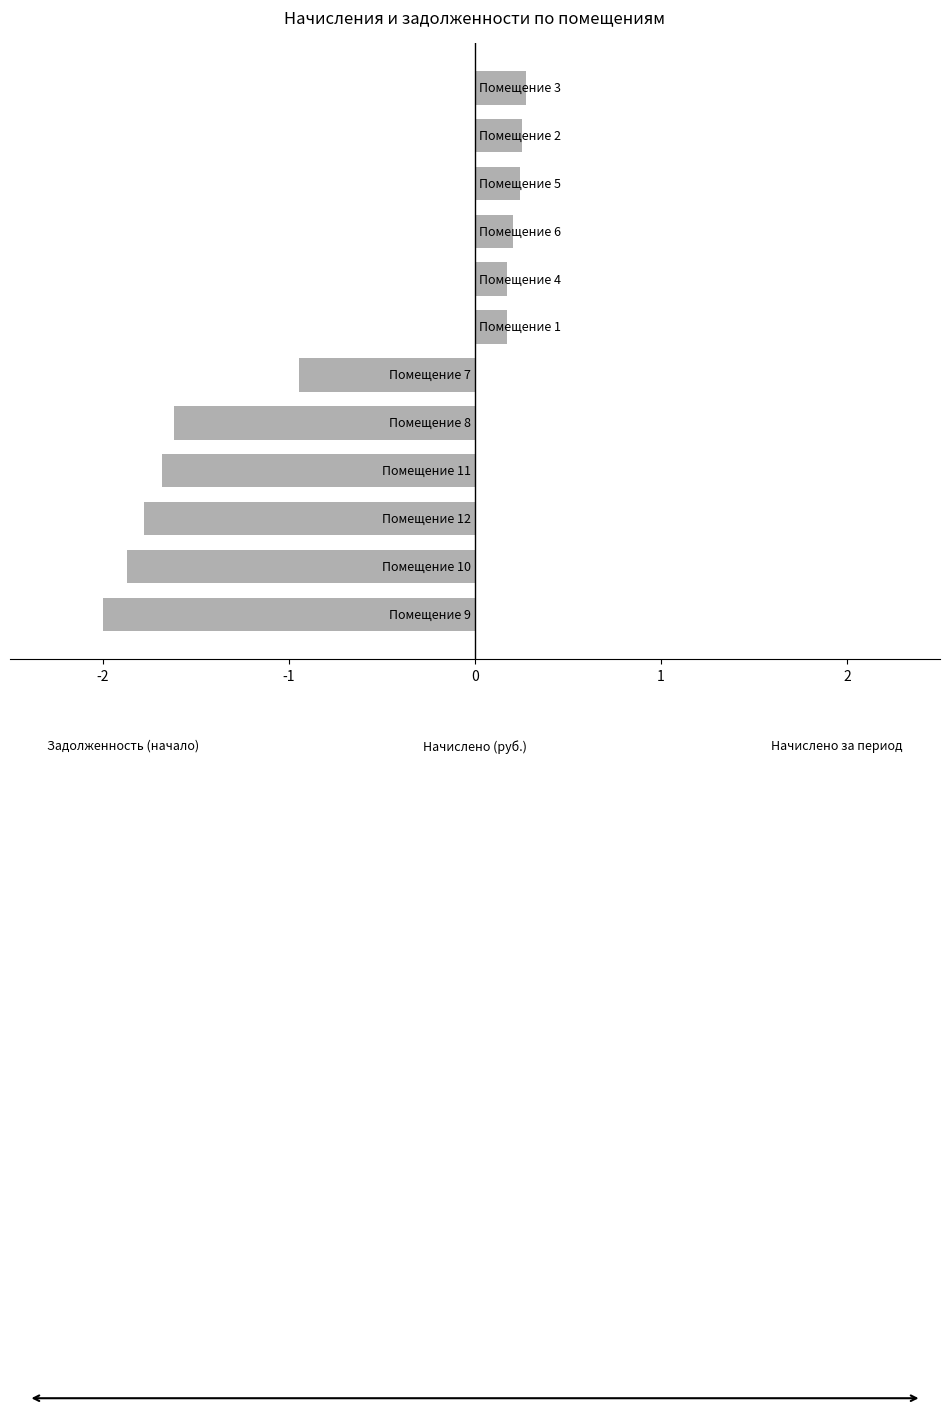

What is the smallest value displayed?

-2.0